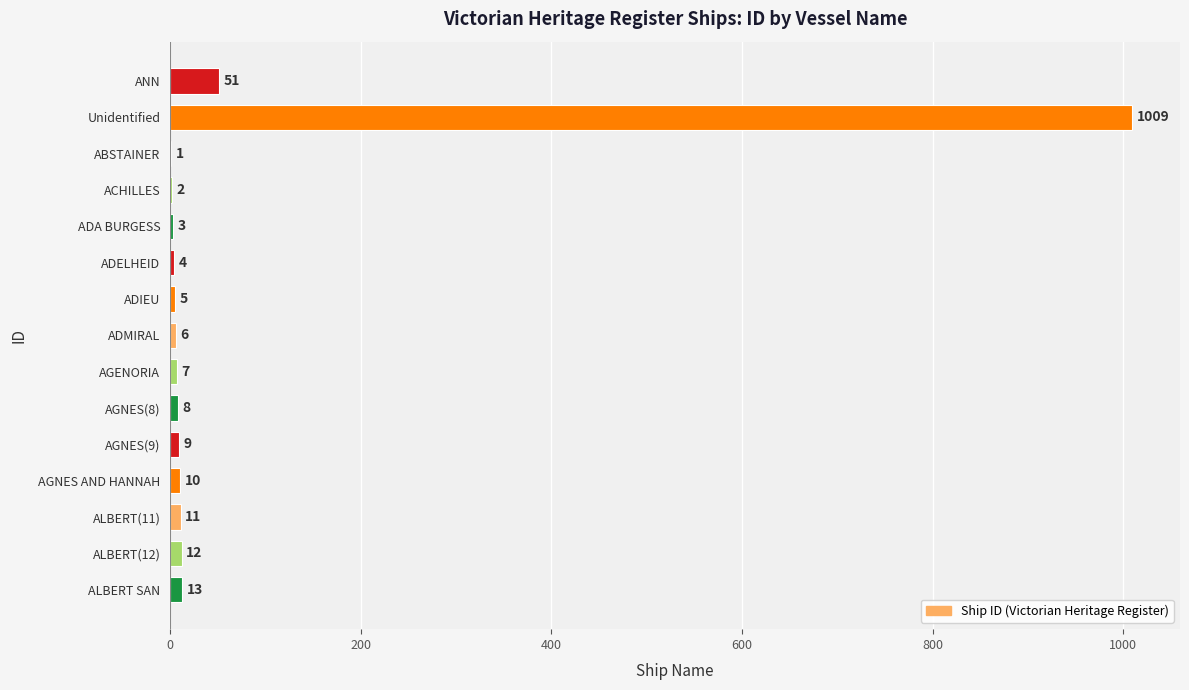

What is the sum of all values?

1151